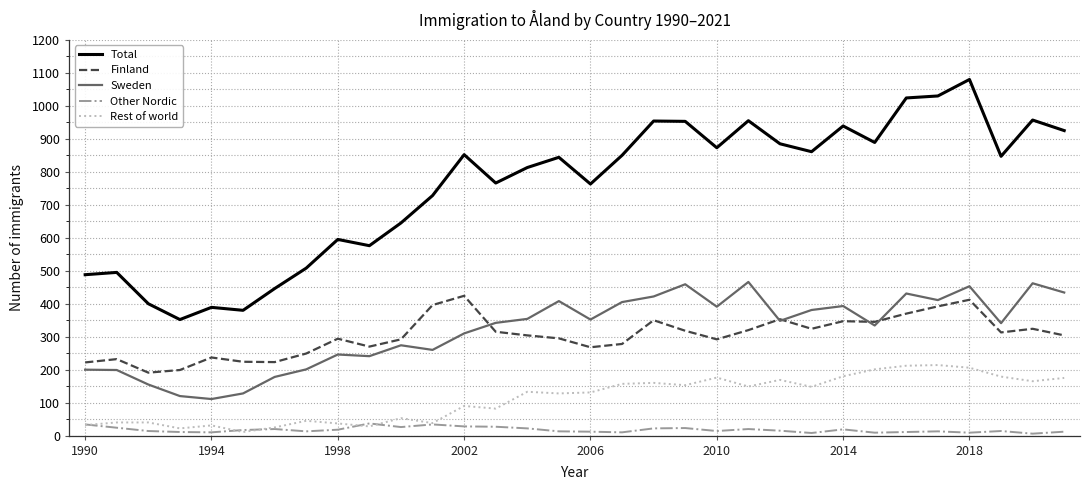

Which series has the largest total across all categories?

Total